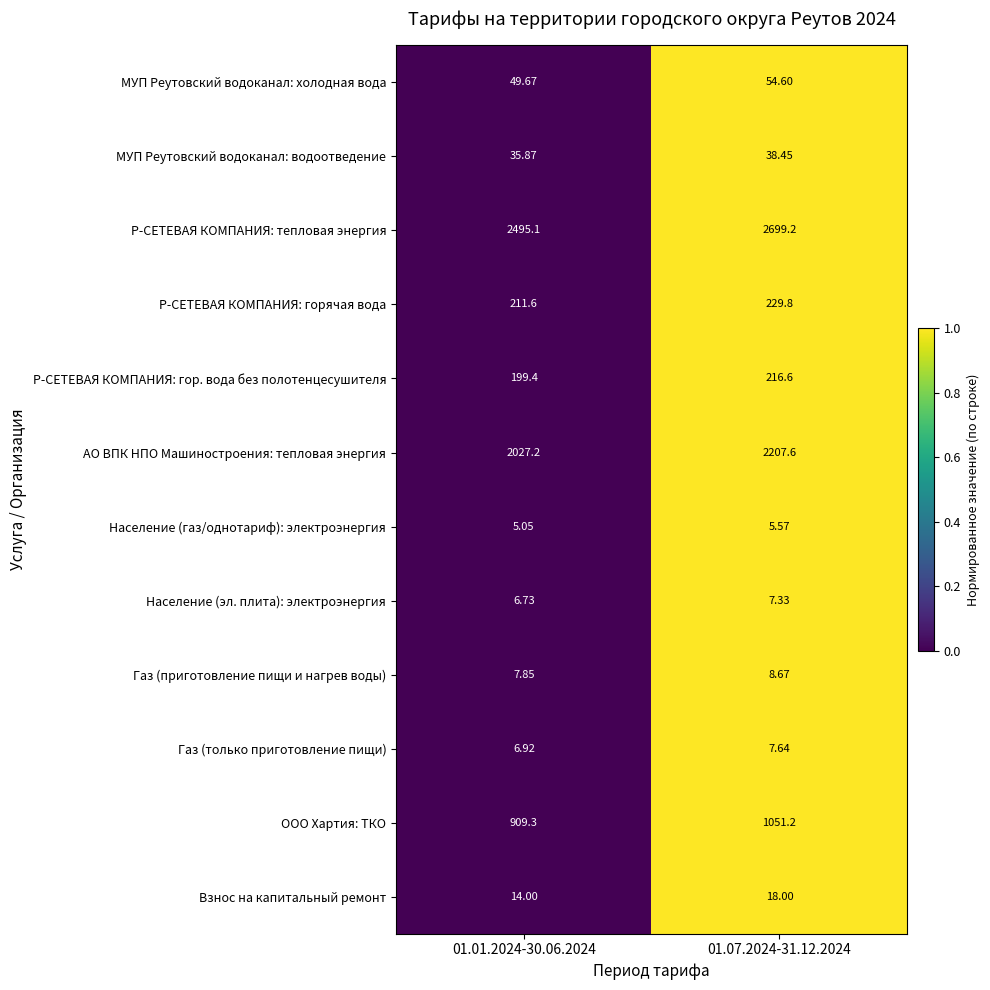

What is the total value across all series at 01.07.2024-31.12.2024?

6544.7